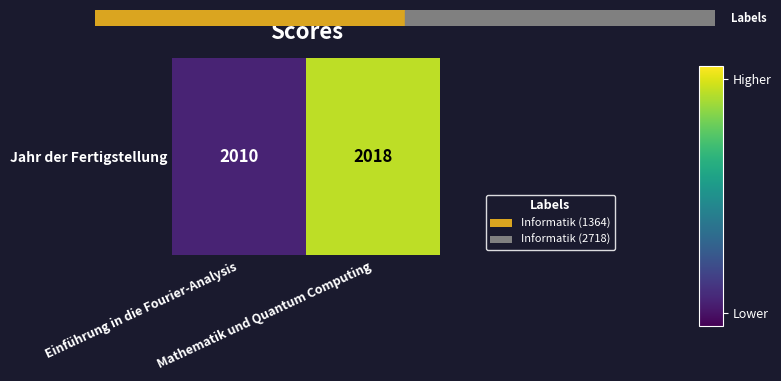

What is the sum of the values at Einführung in die Fourier-Analysis and Mathematik und Quantum Computing?

4028